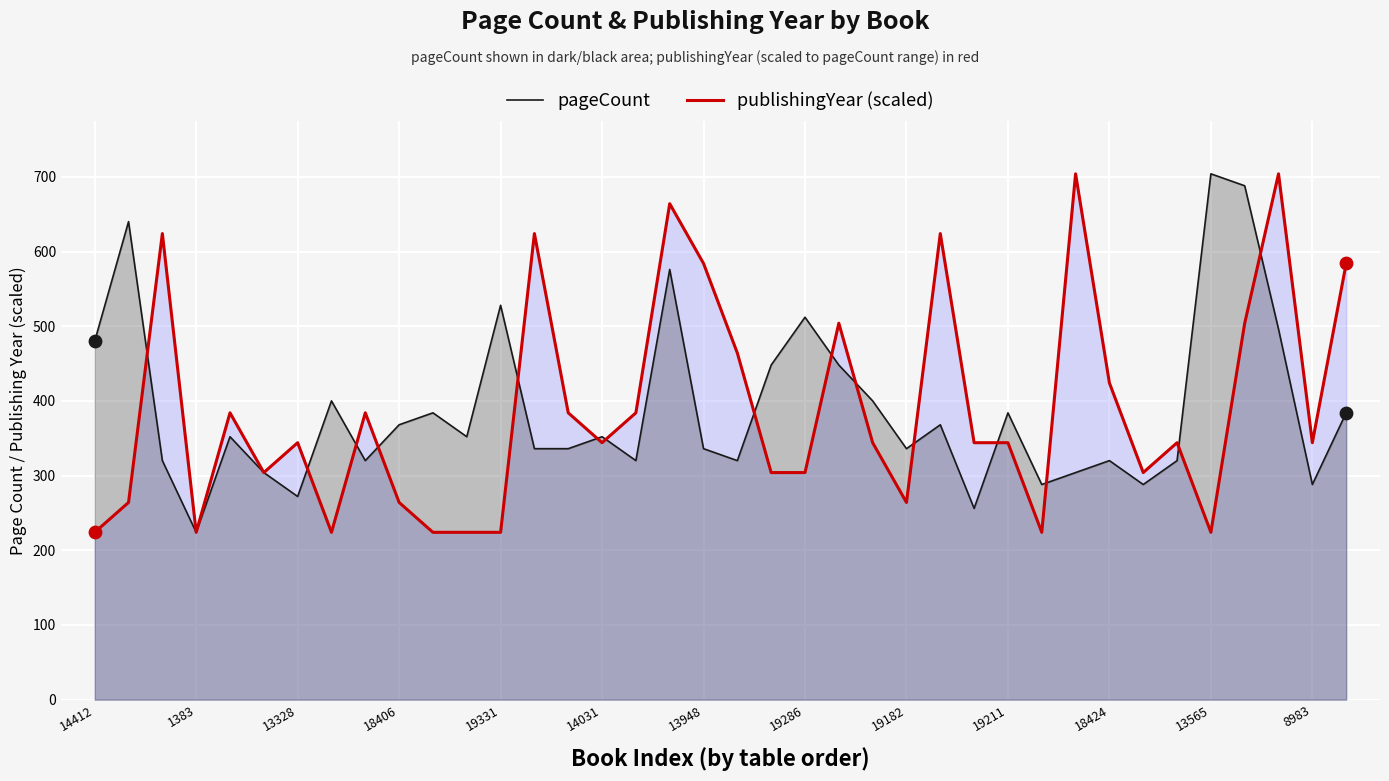

Is it true that publishingYear (scaled) equals 471 at 19182?

False